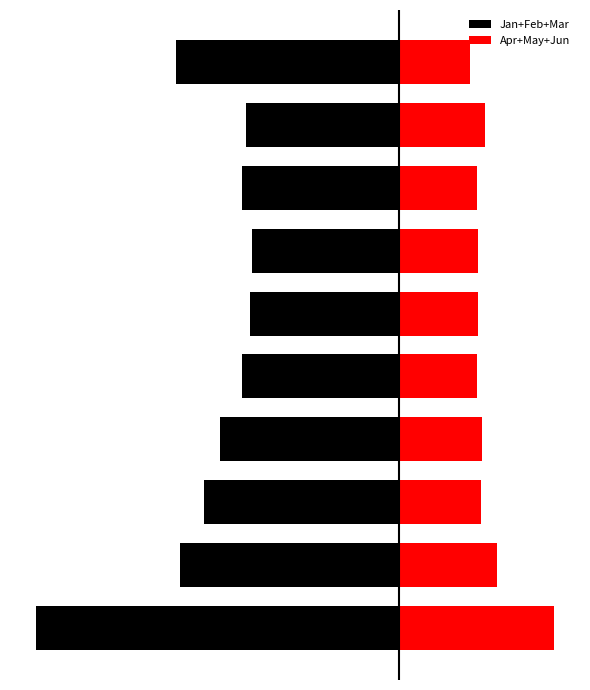

Count the number of data series in this chart.

2